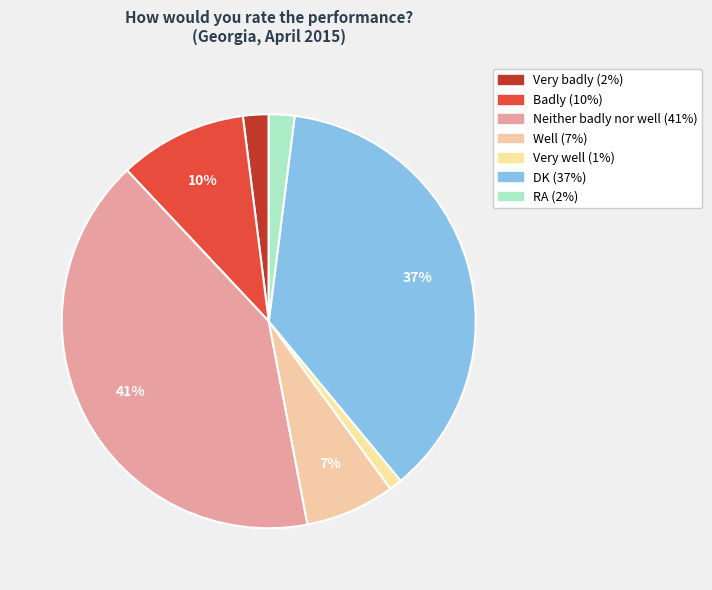

True or false: DK accounts for 37% of the total.

True